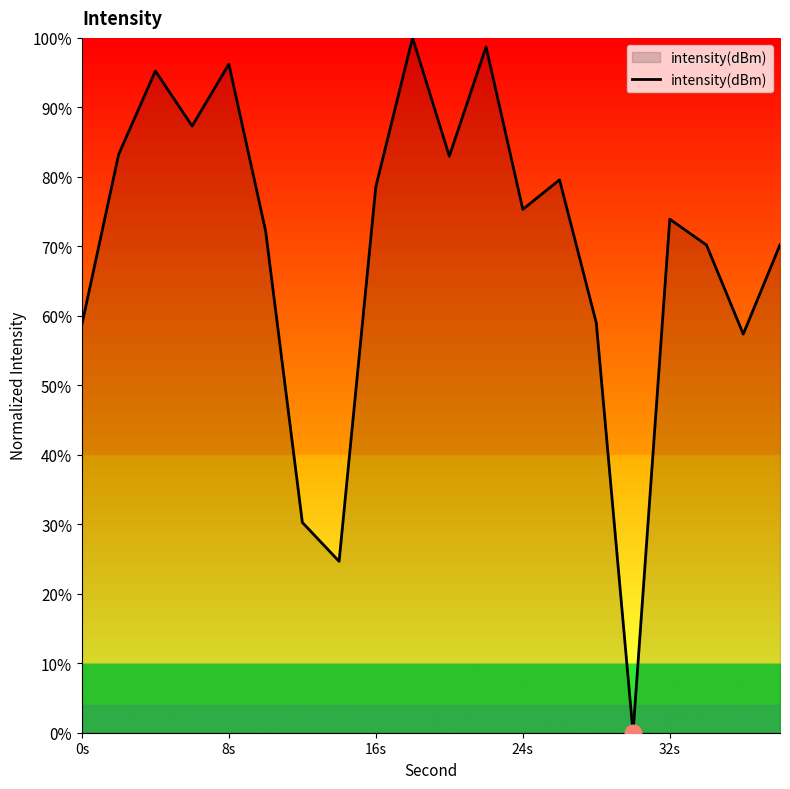

True or false: there are more than 0 points higher than both neighbors.

True